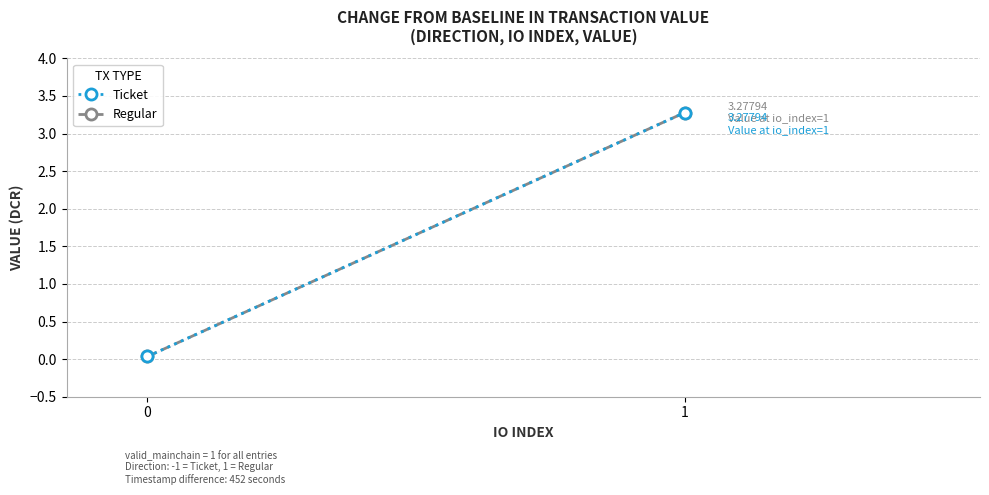

True or false: Regular has a value of 0.0 at 0.

False